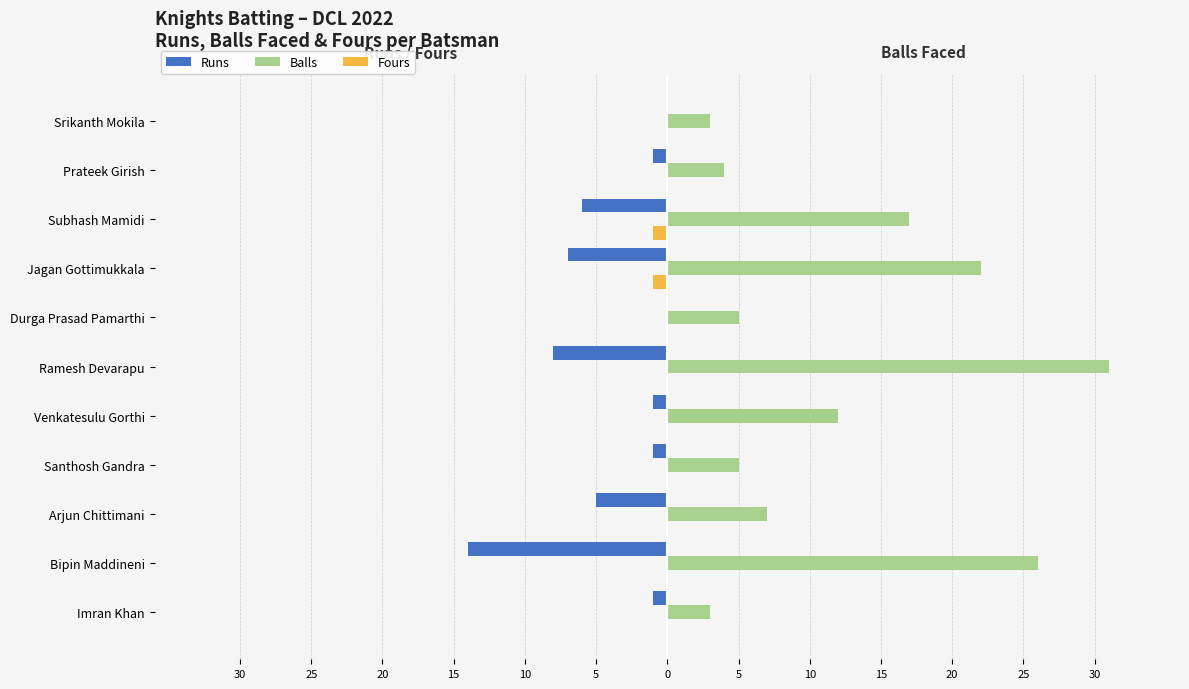

What are all the series names shown in the legend?

Runs, Balls, Fours